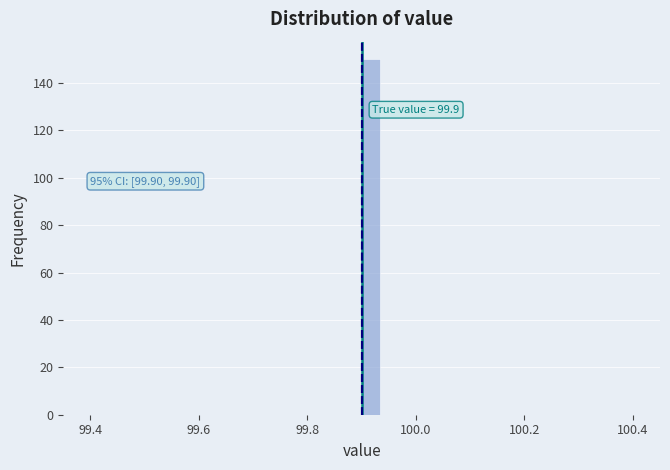

Around what value on the x-axis is the tallest bar? Give the approximate position of its centre, as read against the axis.

99.92